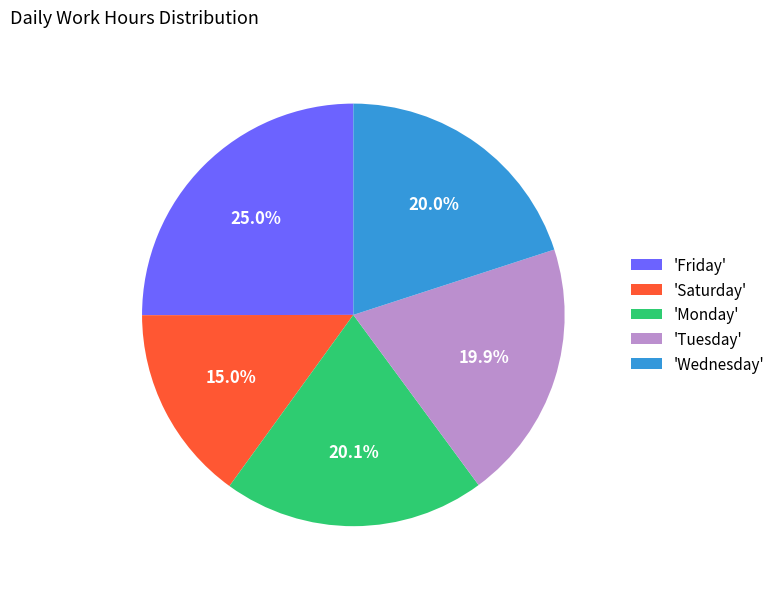

What is the ratio of the value at 'Monday' to the value at 'Saturday'?

1.3